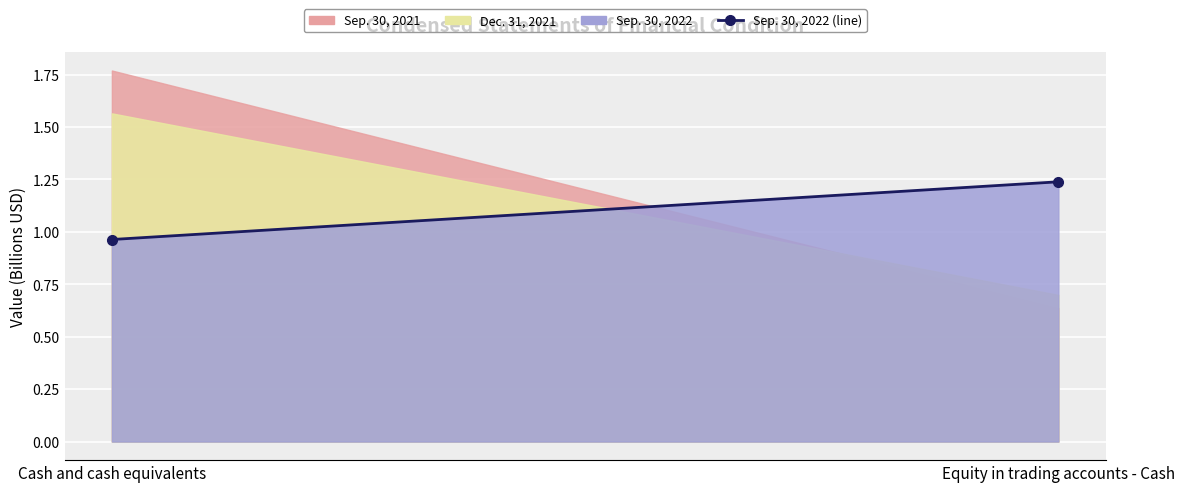

What position from the right is Cash and cash equivalents?

2